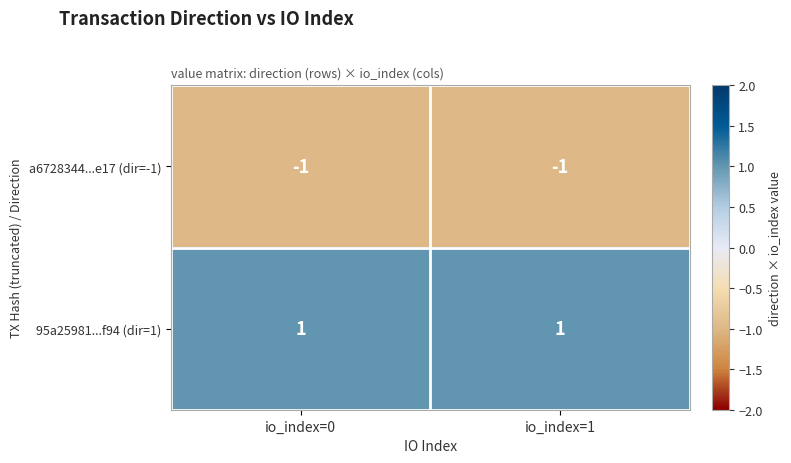

The 95a25981...f94 (dir=1) series shows 0 at io_index=0. True or false?

False